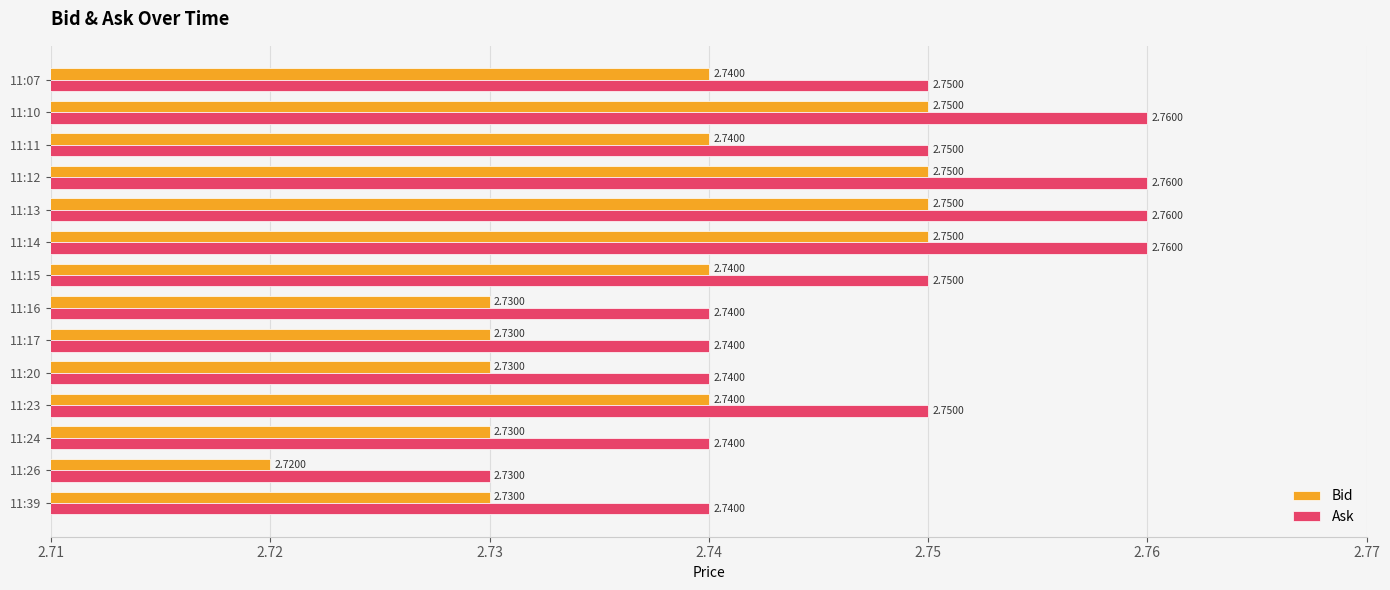

At how many categories does at least one series exceed 2?

14